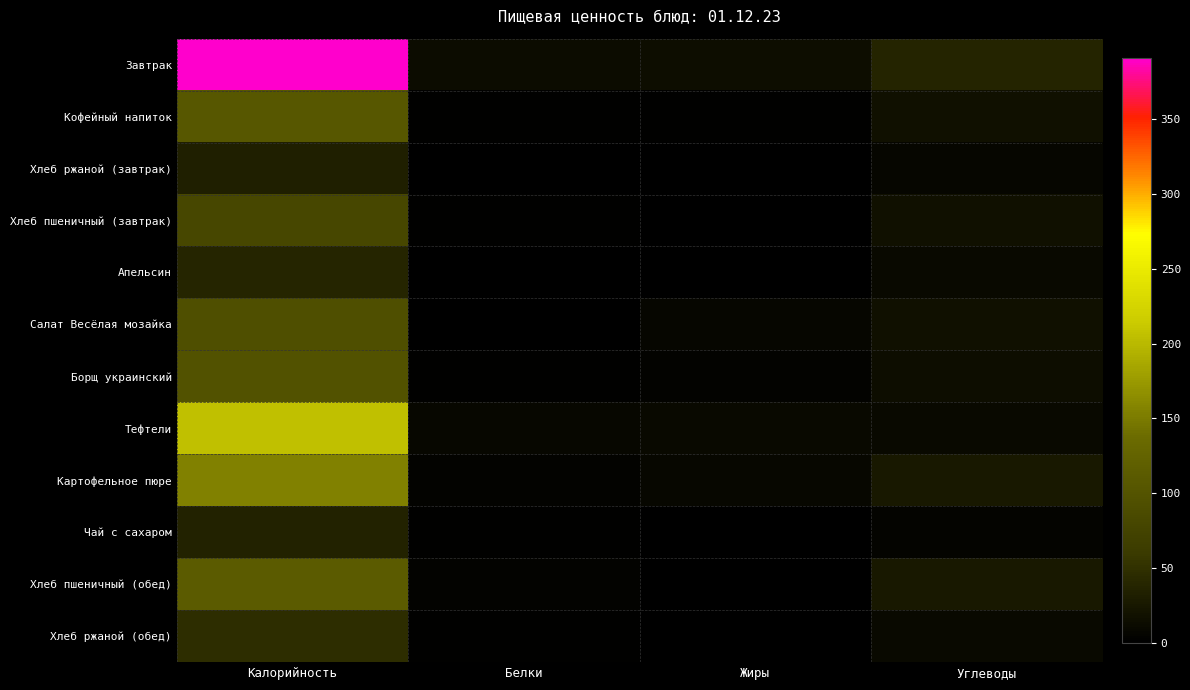

How many series are shown in this chart?

12